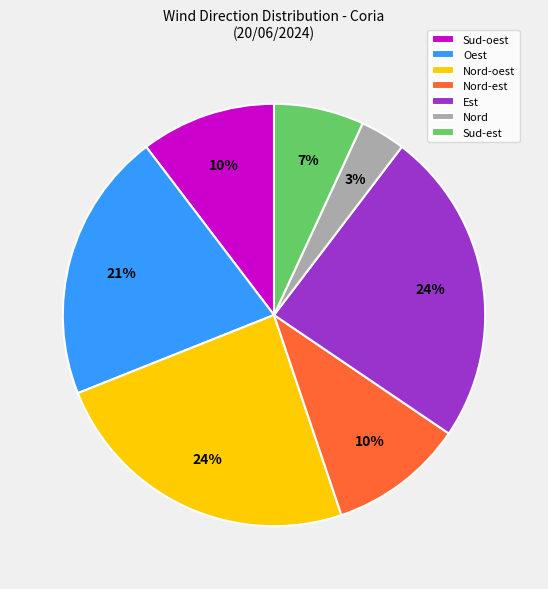

What percentage is the Nord-est slice, to the nearest percent?

10%